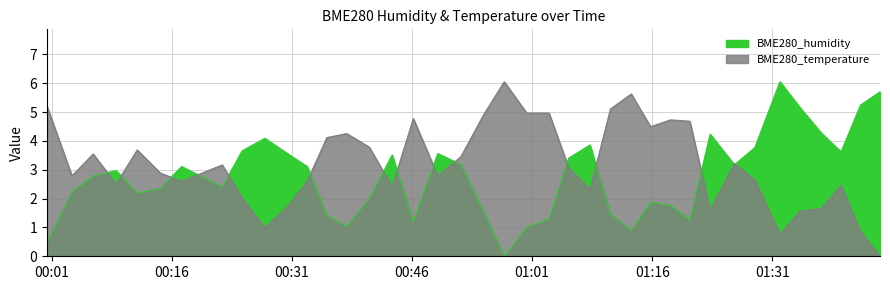

How many distinct data groups are displayed?

2